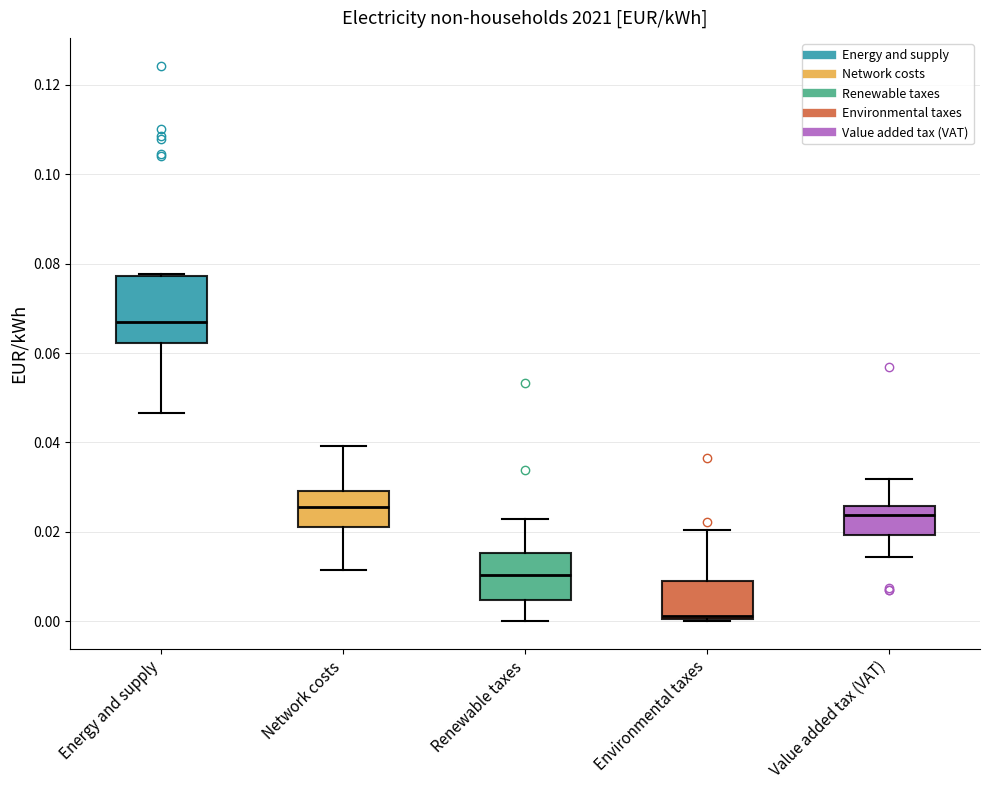

Comparing the boxes themselves (not the whiskers), which one is the tallest?

Energy and supply